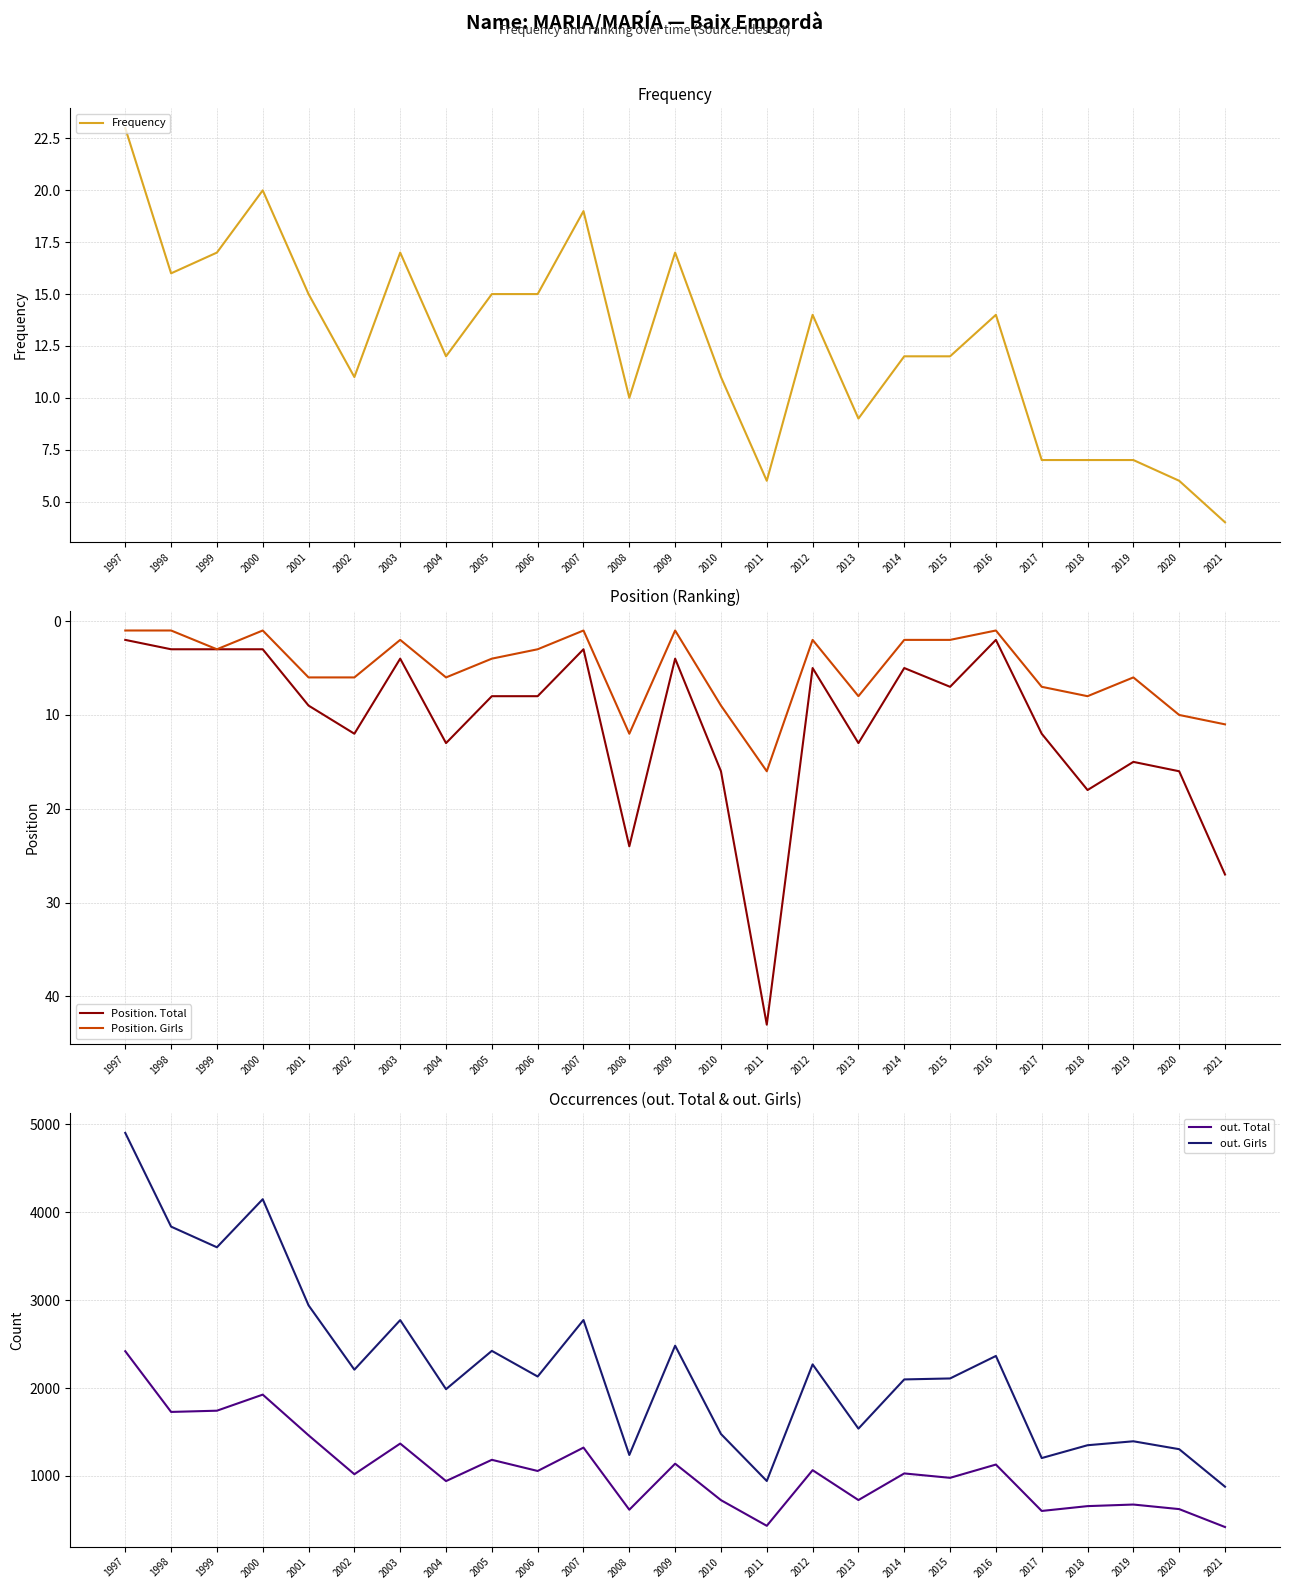

Between 2005 and 2020, which series saw the biggest shift?

out. Girls